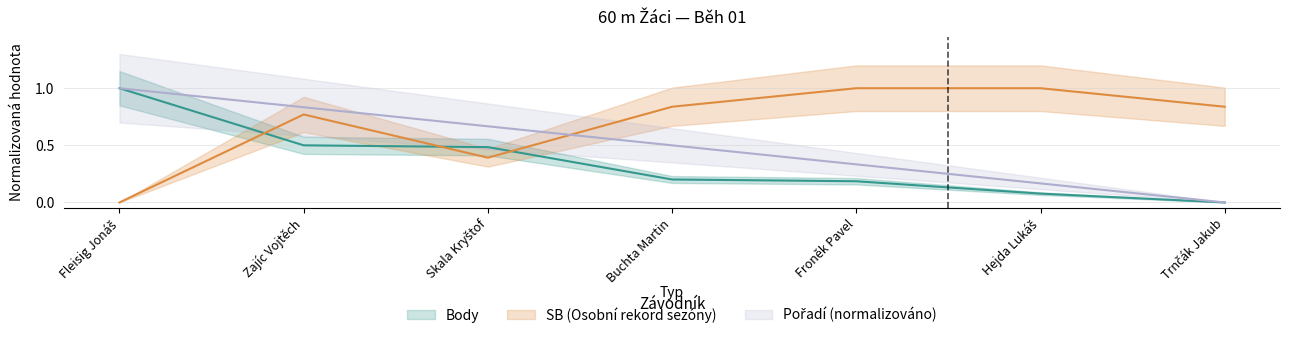

Which series ends up on top after the final intersection of SB_numeric and Body?

SB_numeric